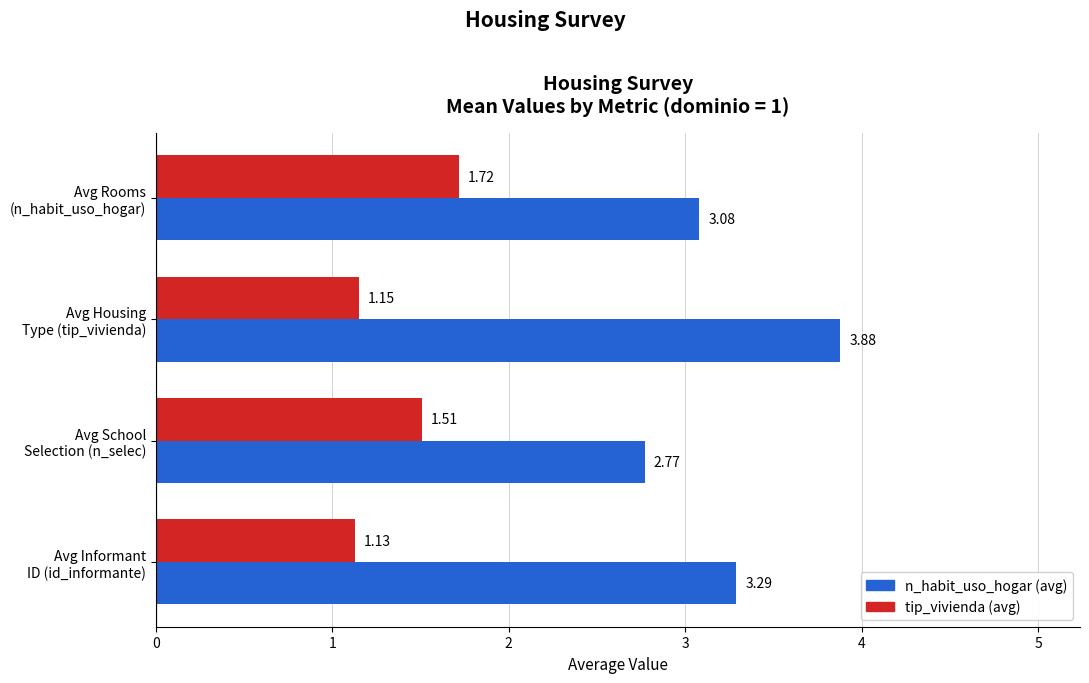

What is the sum of all n_habit_uso_hogar (avg) values?

13.0